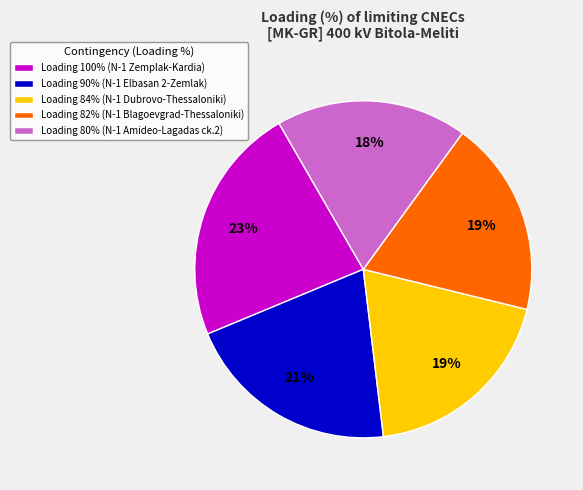

Which slice is the largest?

Loading 100% (N-1 Zemplak-Kardia)